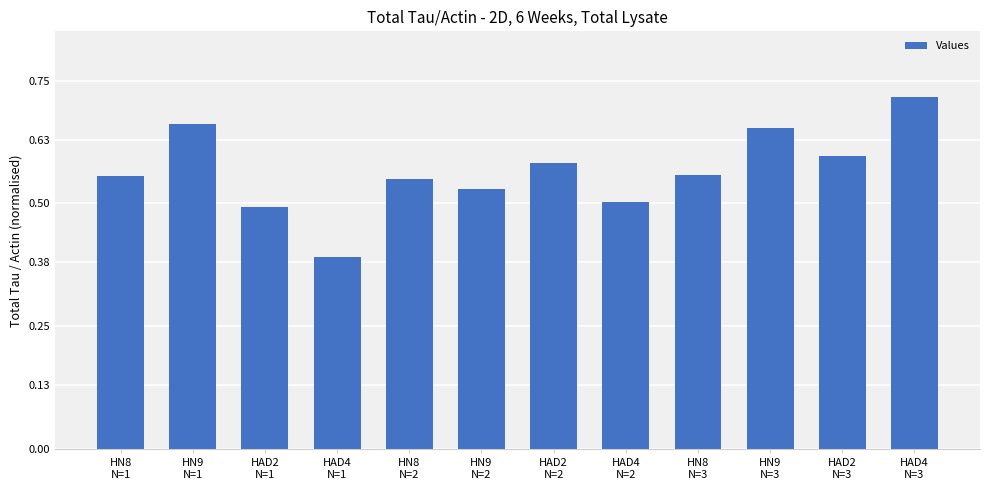

What is the difference between the maximum and minimum values?

0.3